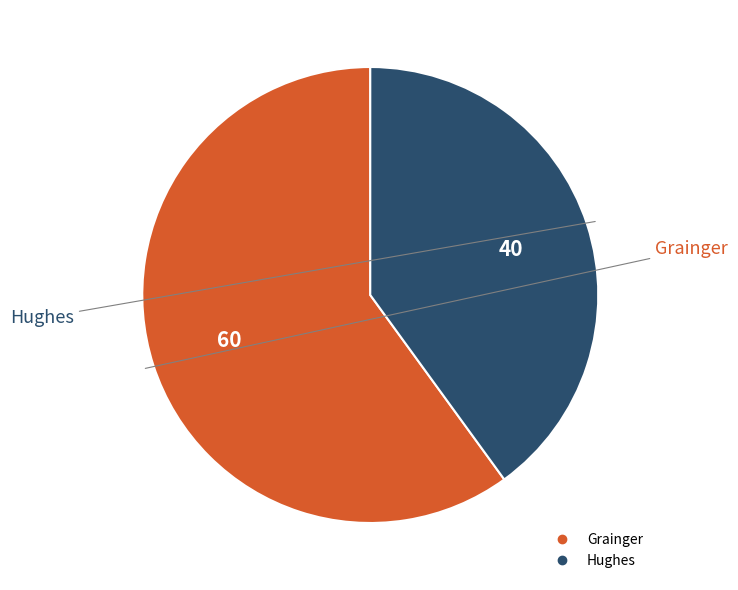

The Grainger slice represents 60% of the pie. True or false?

True